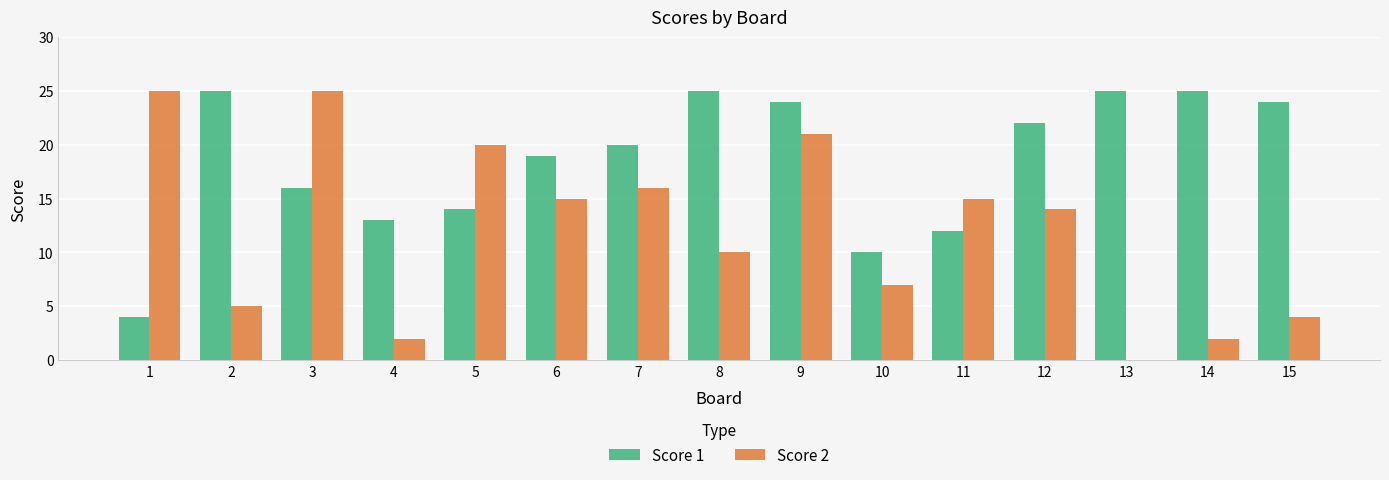

Which series has the largest total across all categories?

Score 1